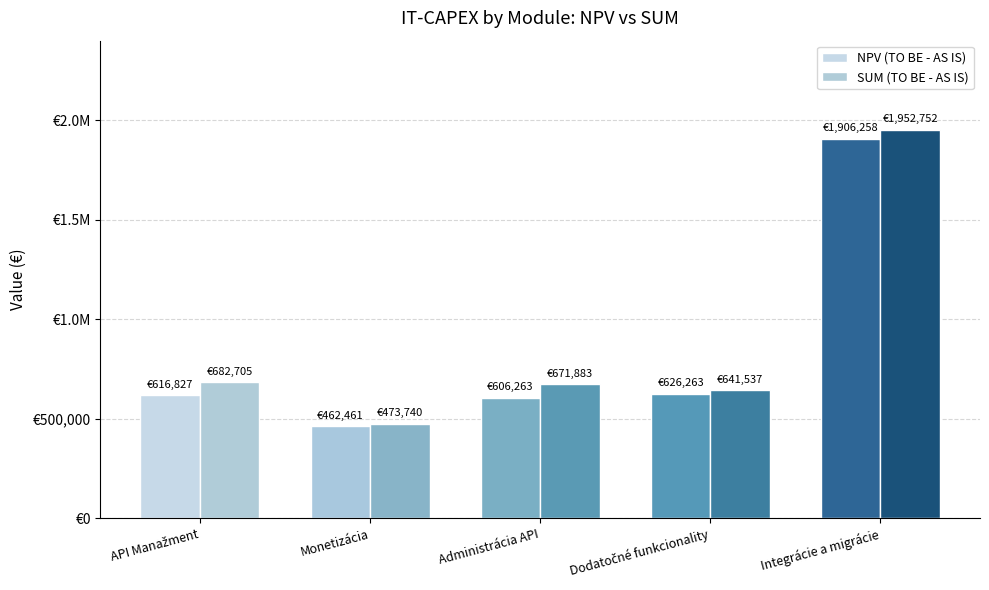

Does the chart contain stacked bars?

No